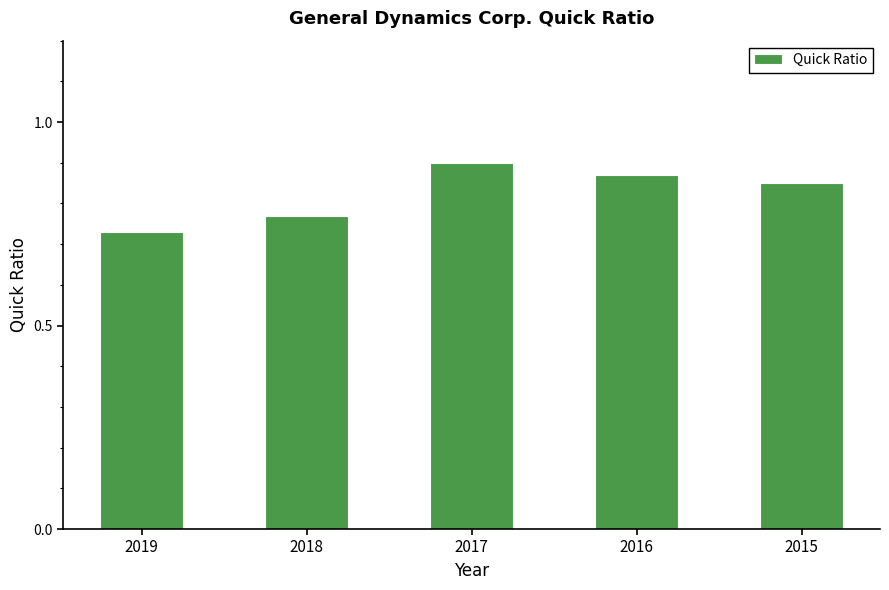

At which category does the chart reach its minimum across all series?

2019